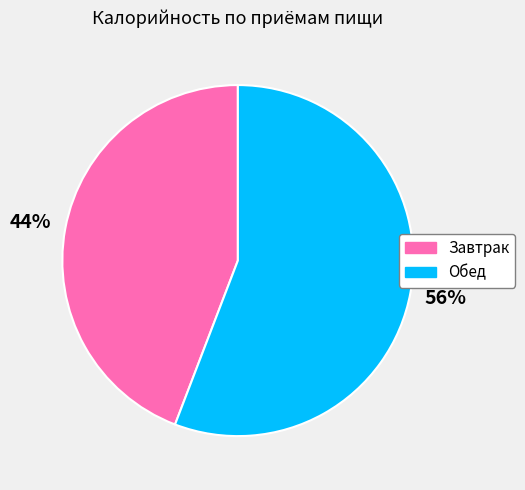

True or false: Завтрак accounts for 30% of the total.

False